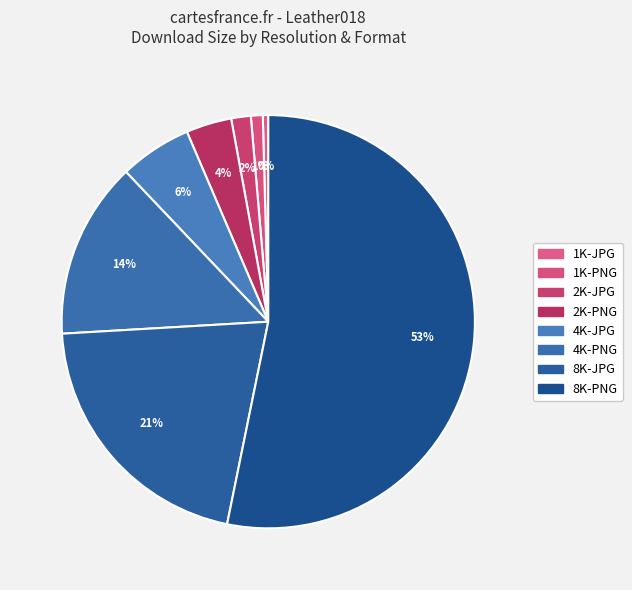

How many slices are in this pie chart?

8